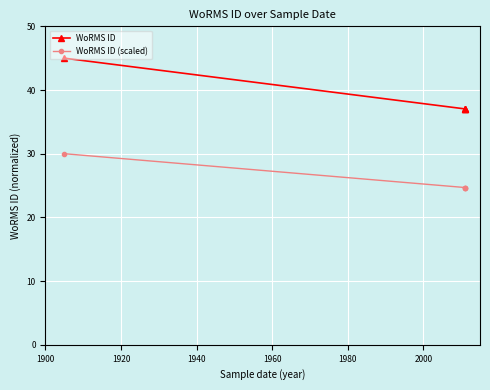

What is the total value across all series at 1900?

75.0